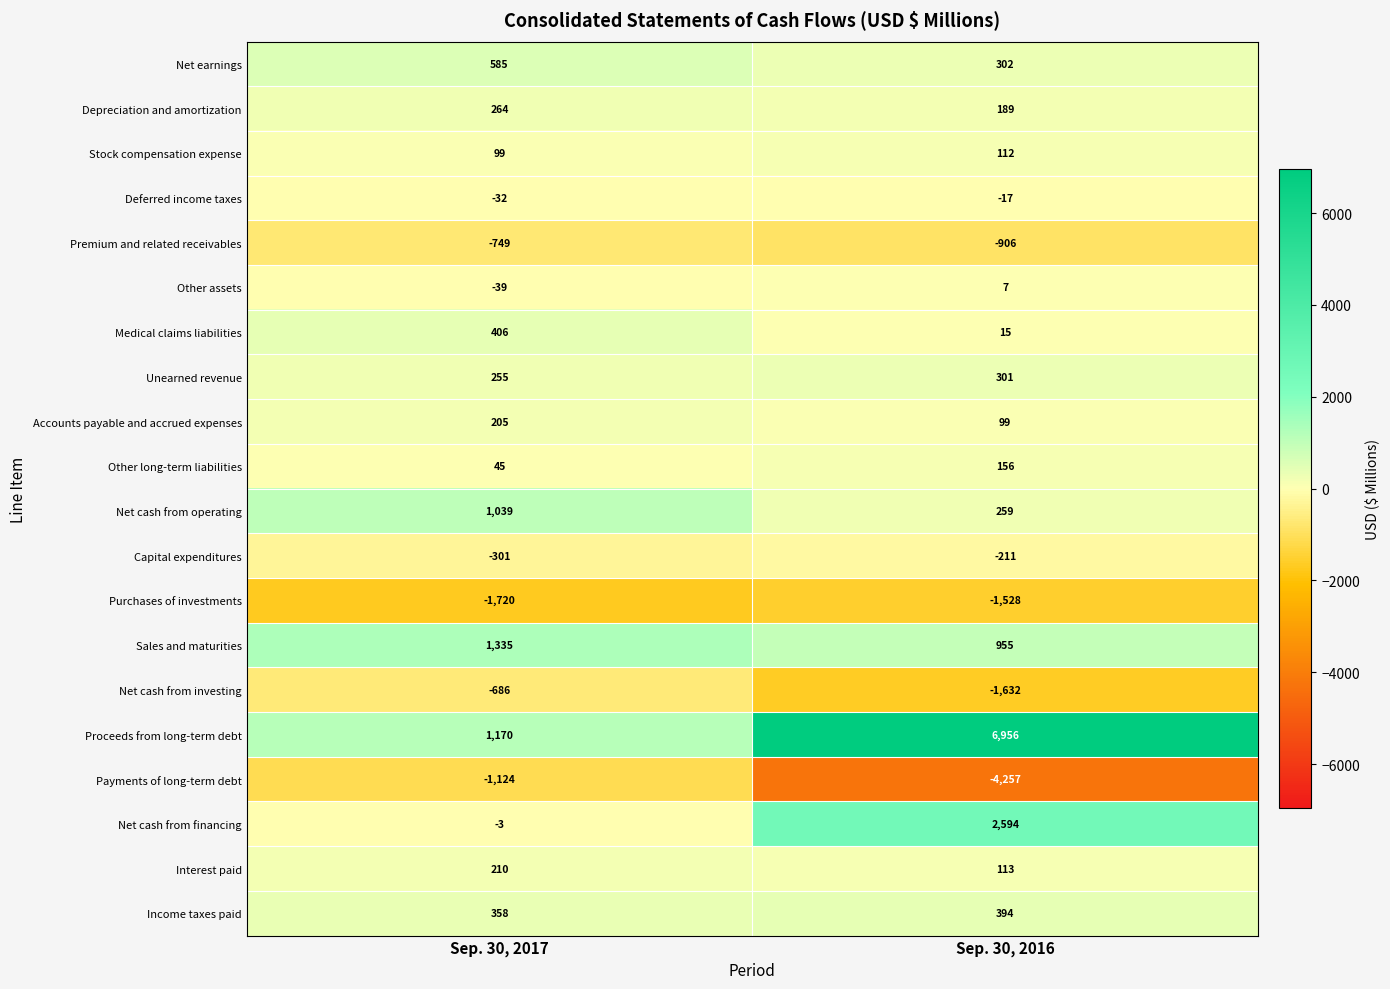

Between Sep. 30, 2017 and Sep. 30, 2016, which series saw the biggest shift?

Proceeds from long-term debt